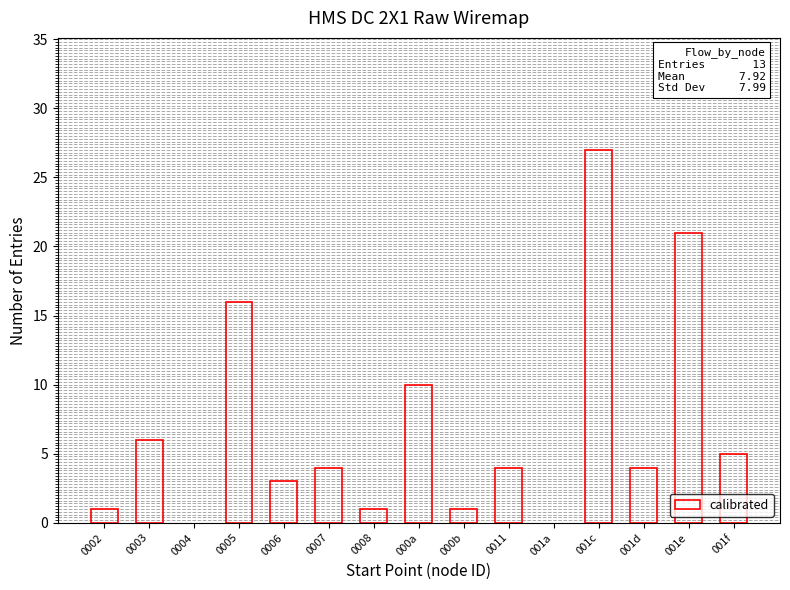

What is the change in value from 10 to 19?

+5